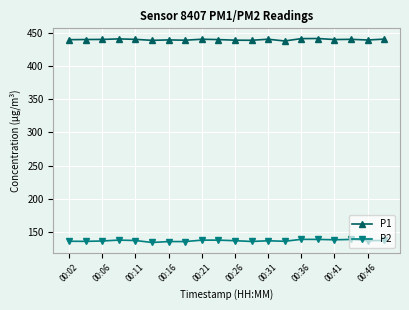

True or false: P2 and P1 cross at least once.

False